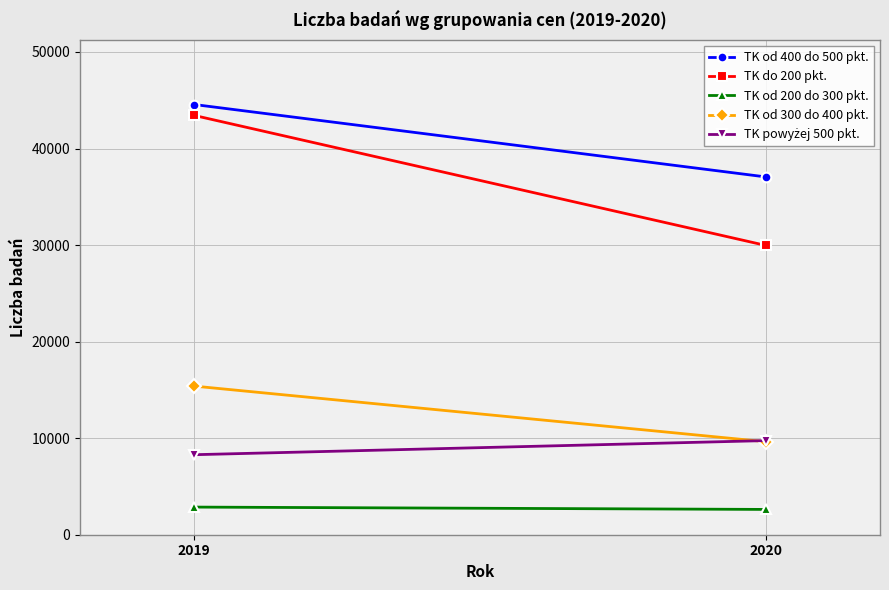

What is the total value across all series at 2020?

89024